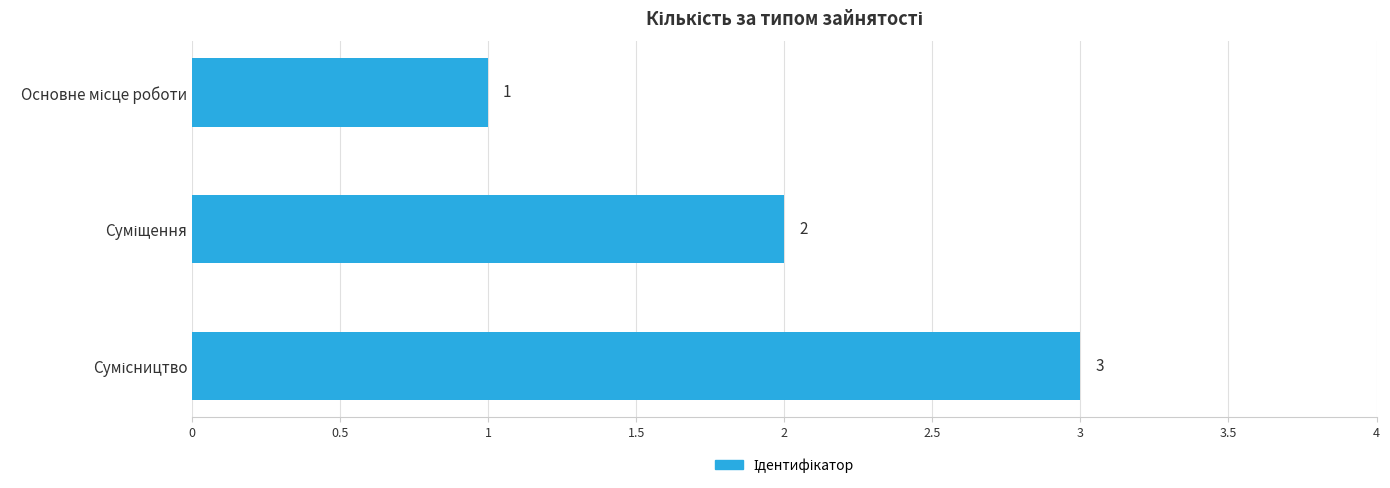

What is the maximum value shown in the chart?

3